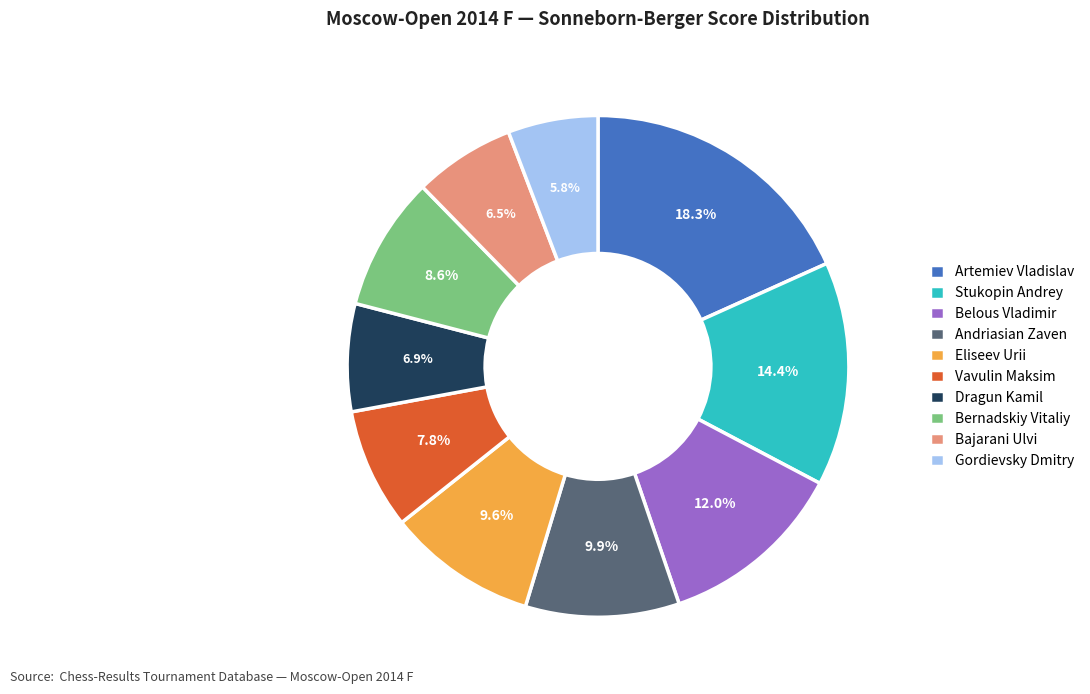

How many segments does this pie chart have?

10